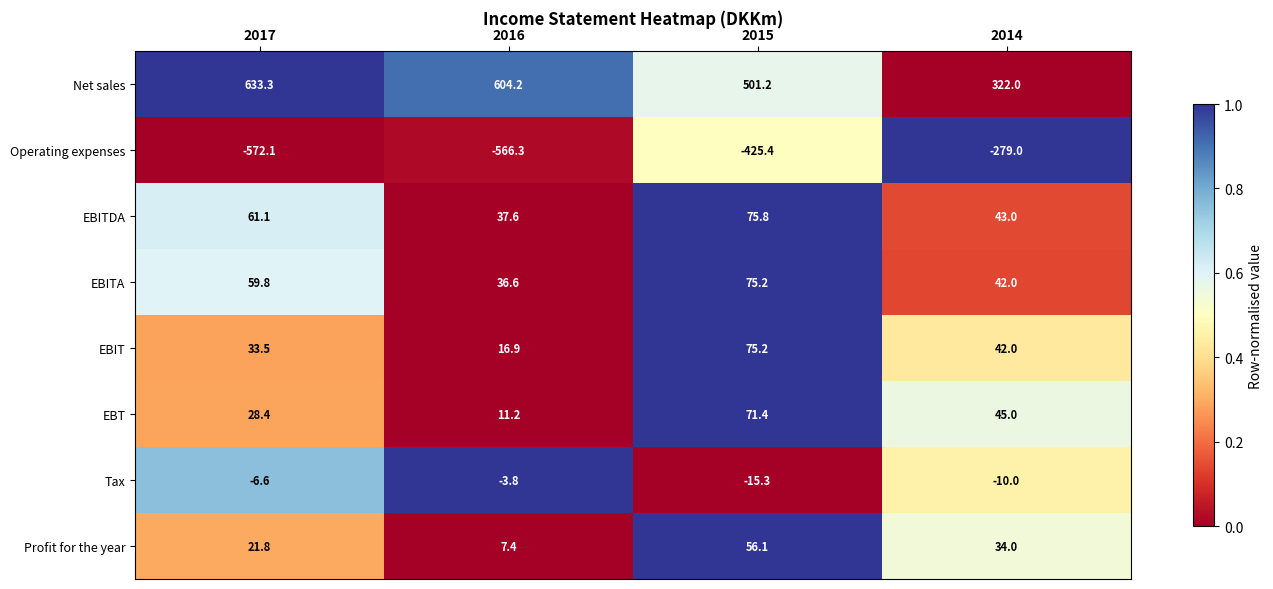

What is the difference between the second highest and second lowest values in the EBITA series?

17.8